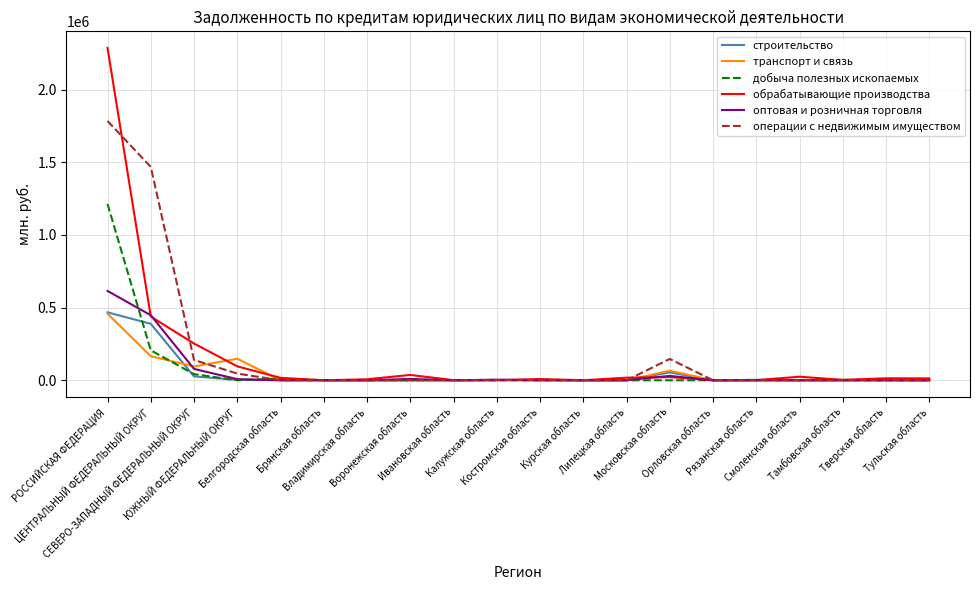

Which series has the largest range (max minus min)?

обрабатывающие производства